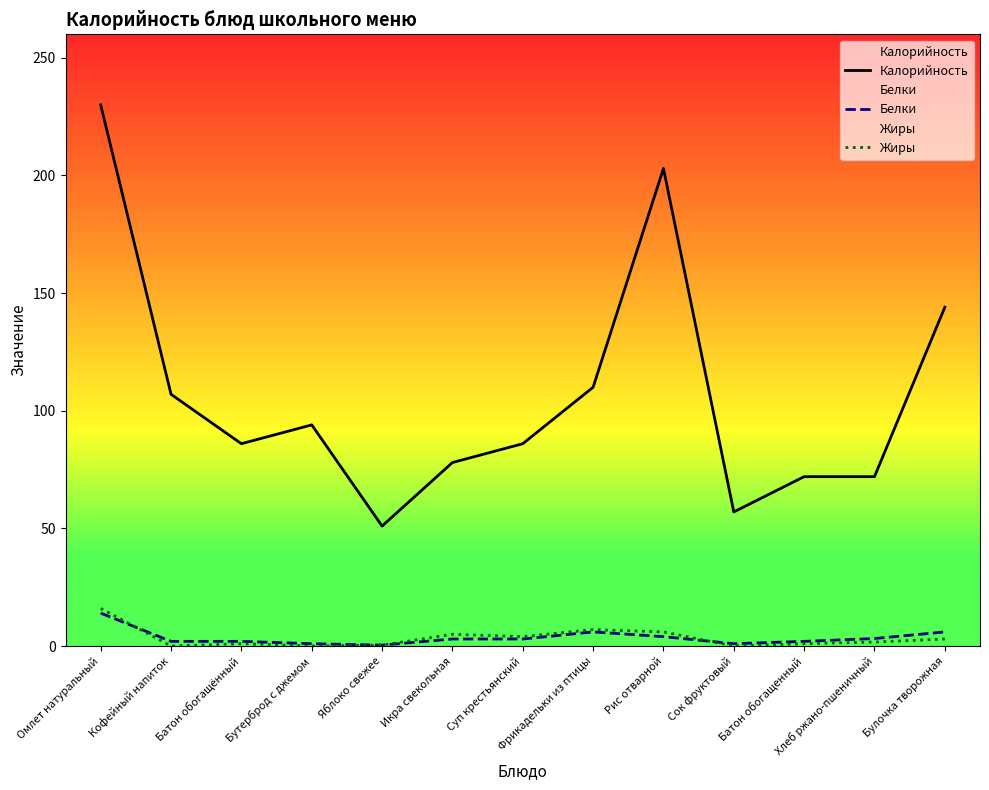

What is the value of the Белки point at the 11th from the left?

2.0